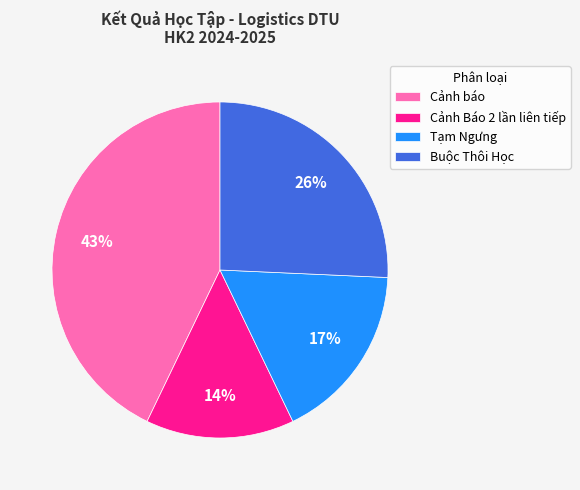

To the nearest percent, what portion does Cảnh Báo 2 lần liên tiếp represent?

14%